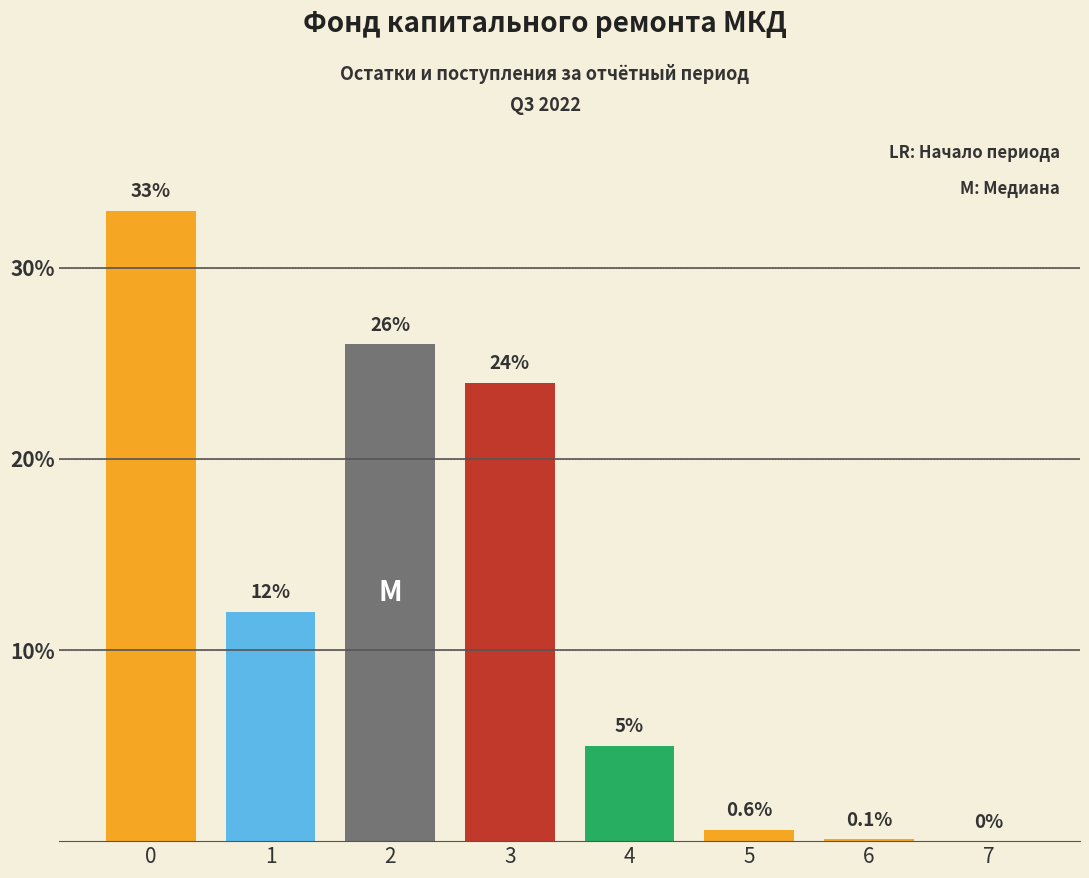

How many values are above zero?

7